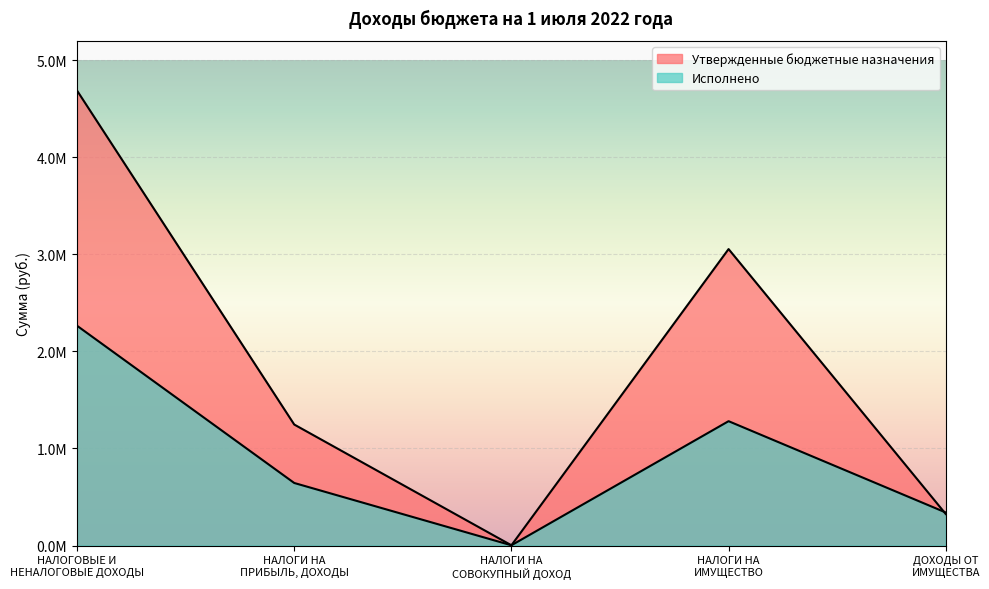

Which category has the highest value in the Утвержденные бюджетные назначения series?

НАЛОГОВЫЕ И
НЕНАЛОГОВЫЕ ДОХОДЫ